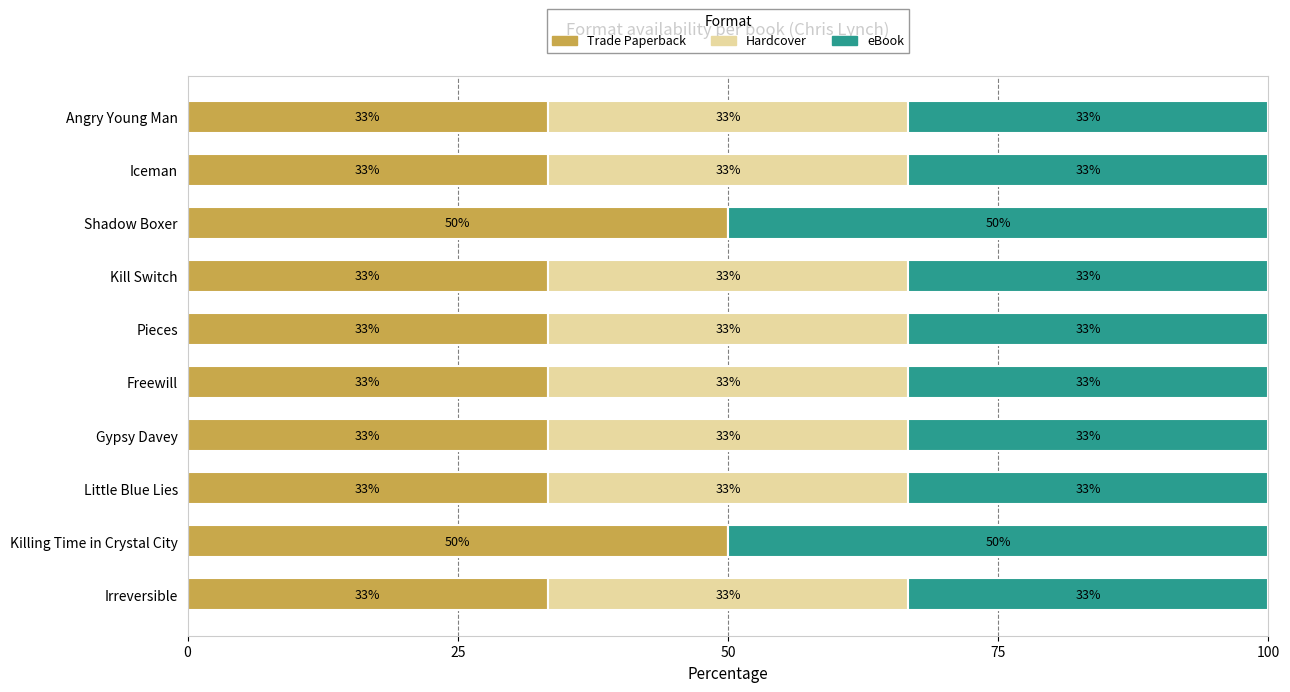

What are all the series names shown in the legend?

Trade Paperback, Hardcover, eBook